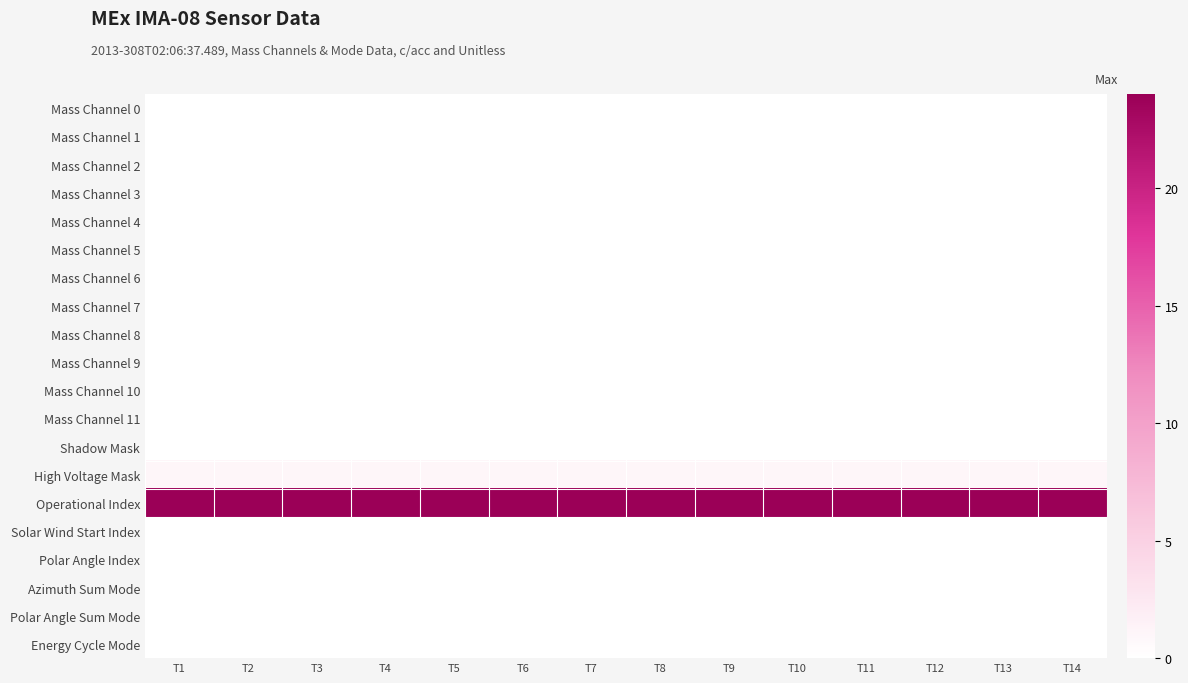

How many series are shown in this chart?

20